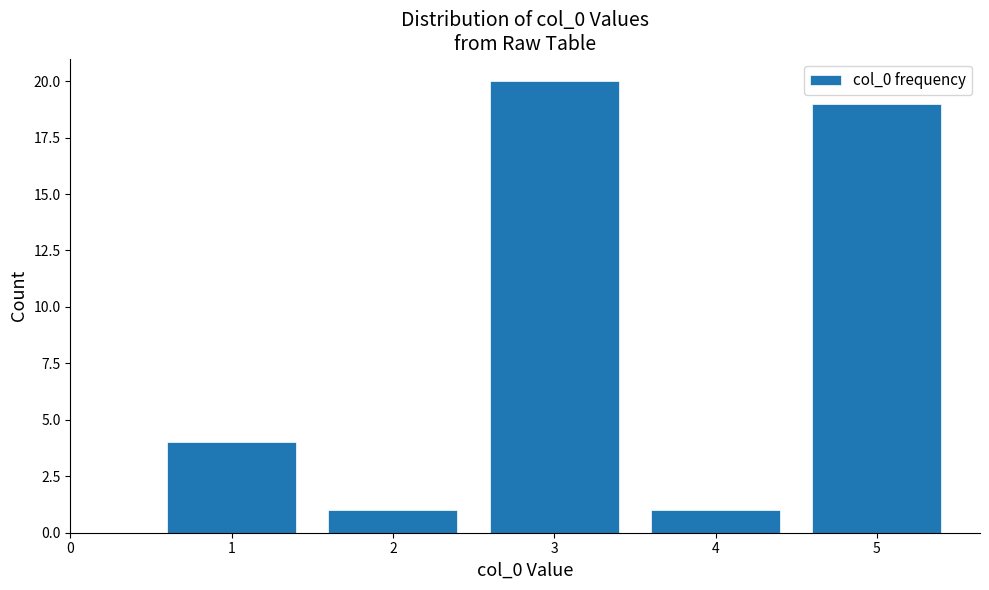

Reading left to right, transcribe all the data shown in this chart.

4	1	20	1	19